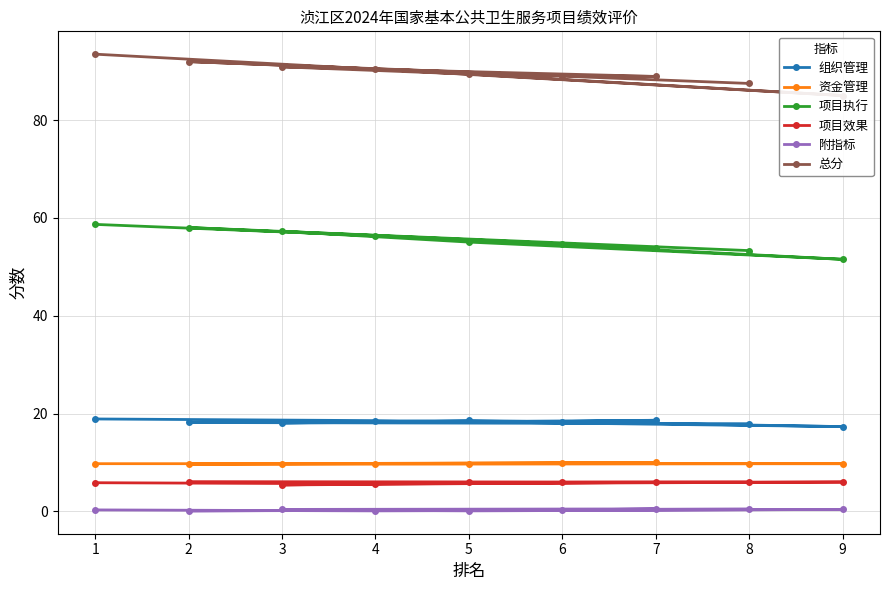

What are all the series names shown in the legend?

组织管理, 资金管理, 项目执行, 项目效果, 附指标, 总分